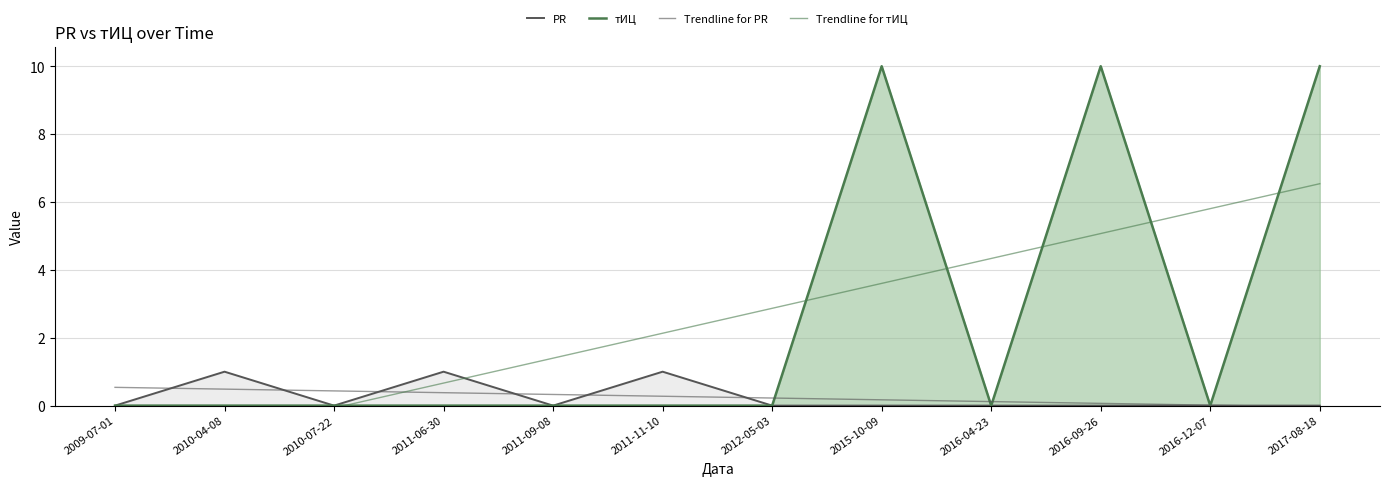

Which has a higher value, 2010-07-22 or 2011-09-08?

2010-07-22